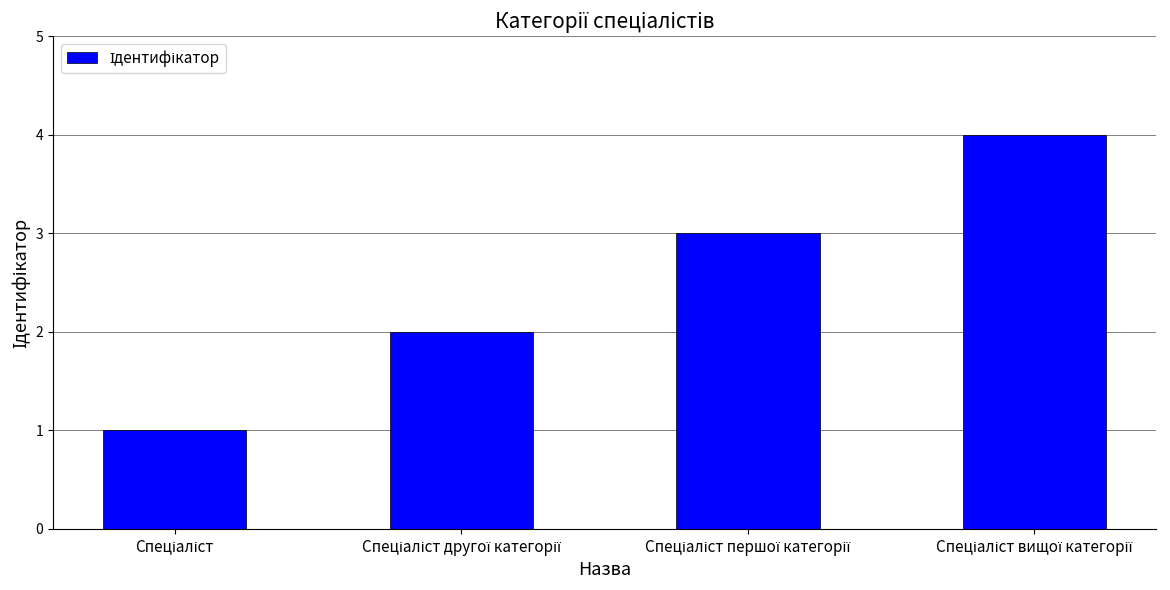

What is the minimum value shown in the chart?

1